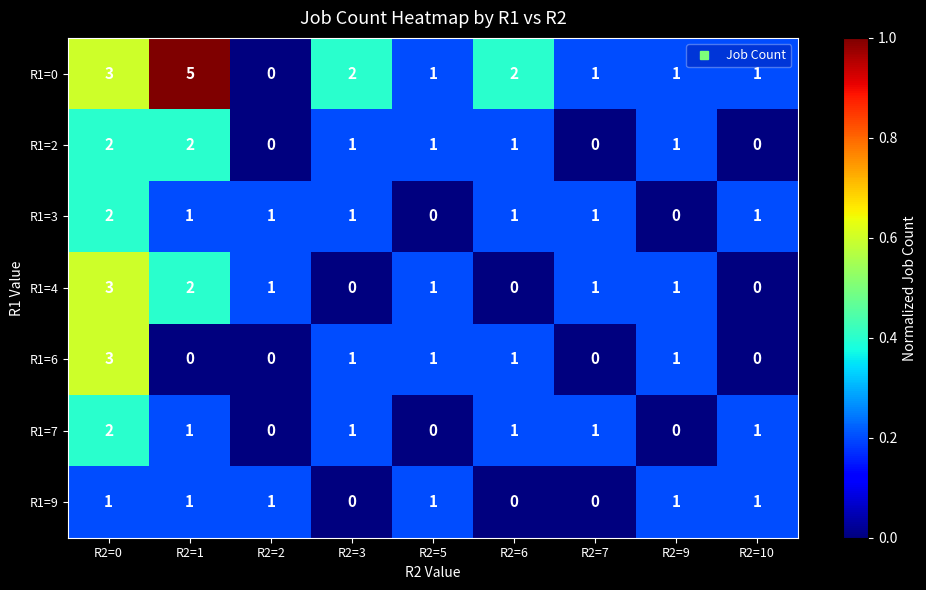

True or false: R1=9 has a value of 1 at R2=1.

True